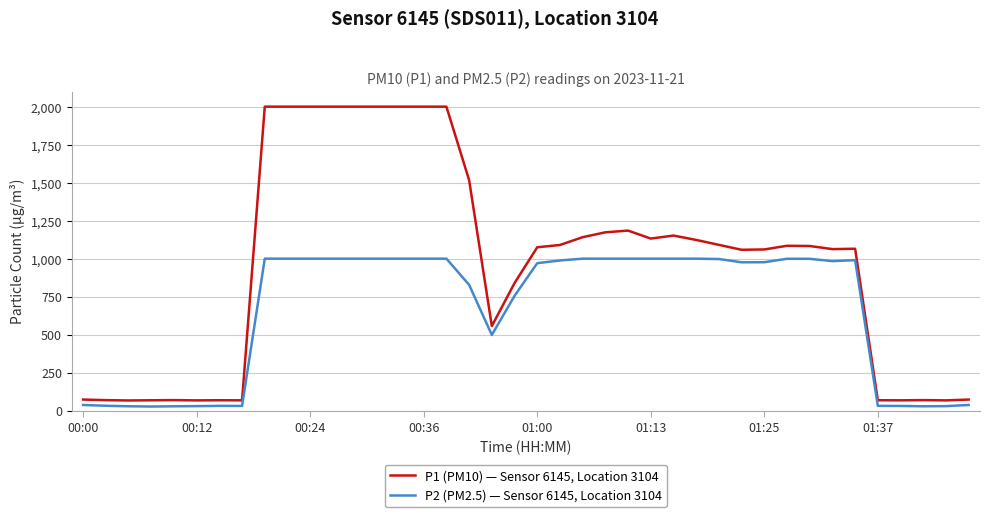

What is the lowest value of the P1 (PM10) — Sensor 6145, Location 3104 series?

67.0